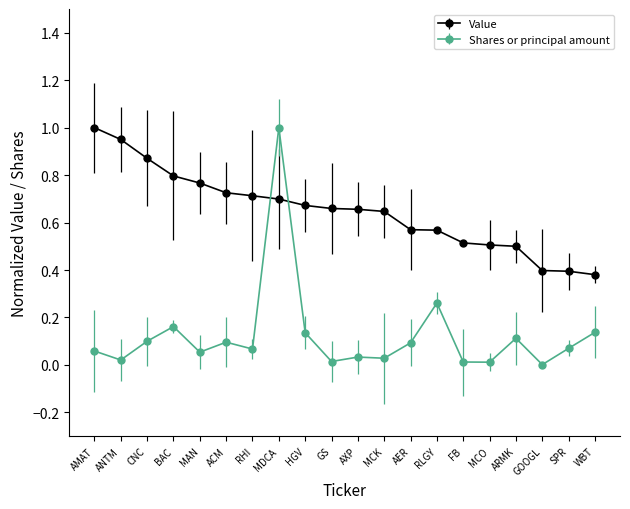

How many intersections are there between Shares or principal amount and Value?

2